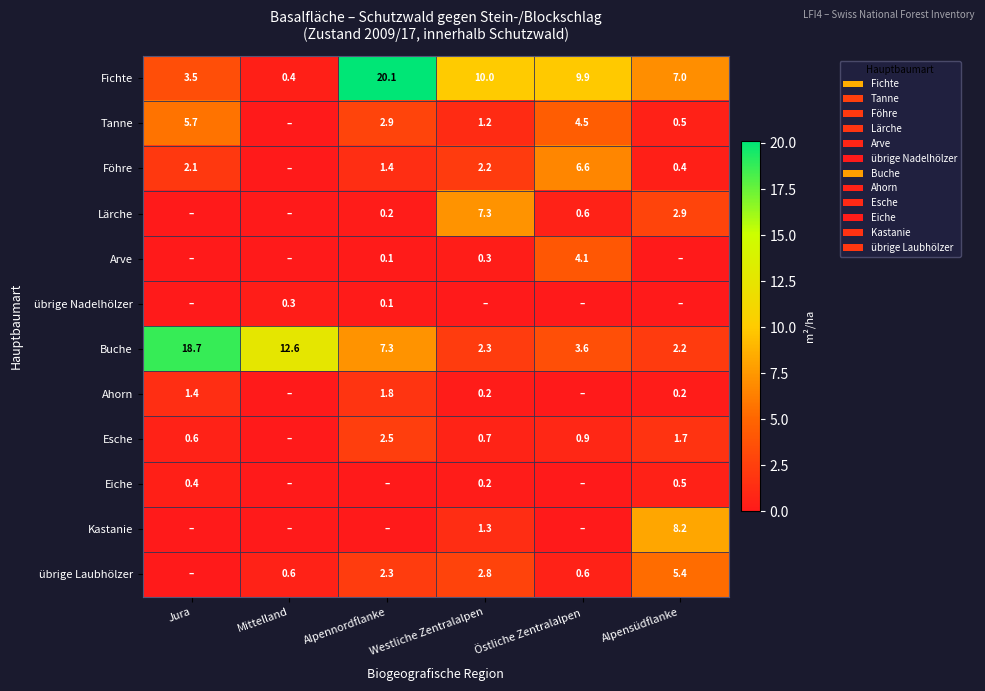

The Esche series shows 2.5 at Alpennordflanke. True or false?

True